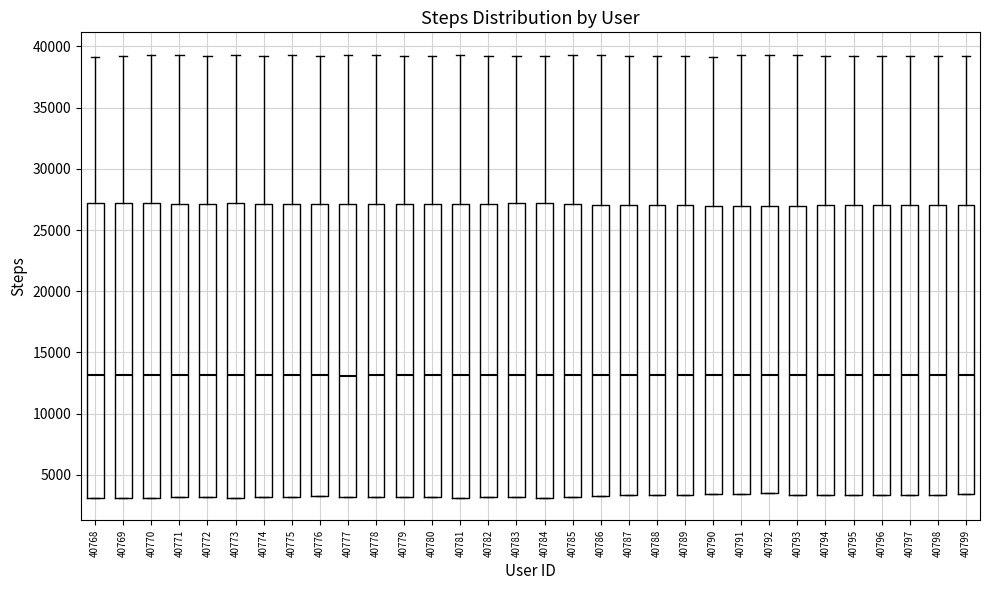

Where does the upper whisker of the box at x = 40795 end on the y-axis? The values are not printed on the chart, so give them approximately, as read against the axis.

39000